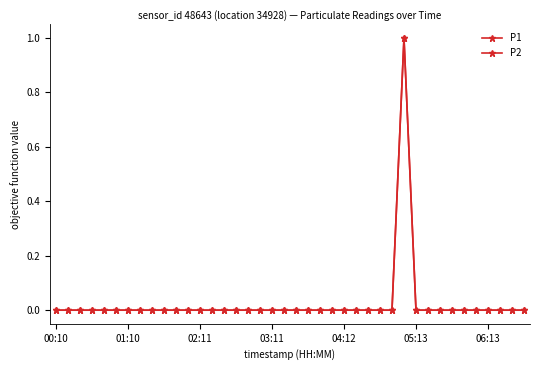

Is this an area chart (filled region under the line)?

No